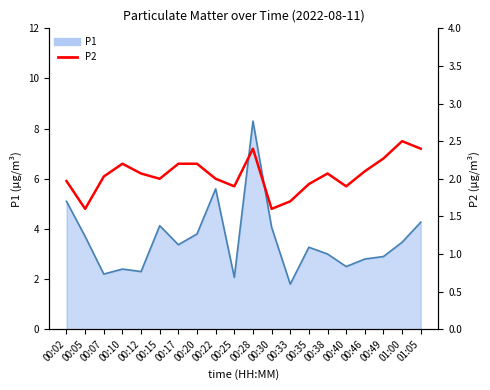

Reading left to right, extract all data points from this chart.

2.0	1.6	2.0	2.2	2.1	2.0	2.2	2.2	2.0	1.9	2.4	1.6	1.7	1.9	2.1	1.9	2.1	2.3	2.5	2.4